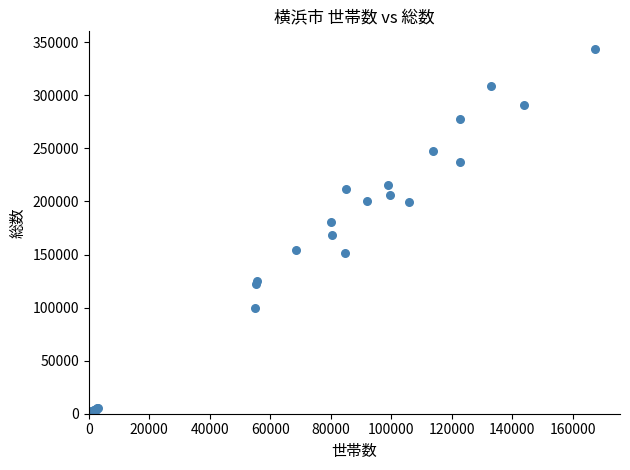

What Y value in the scatter plot is closest to 172064?

168114